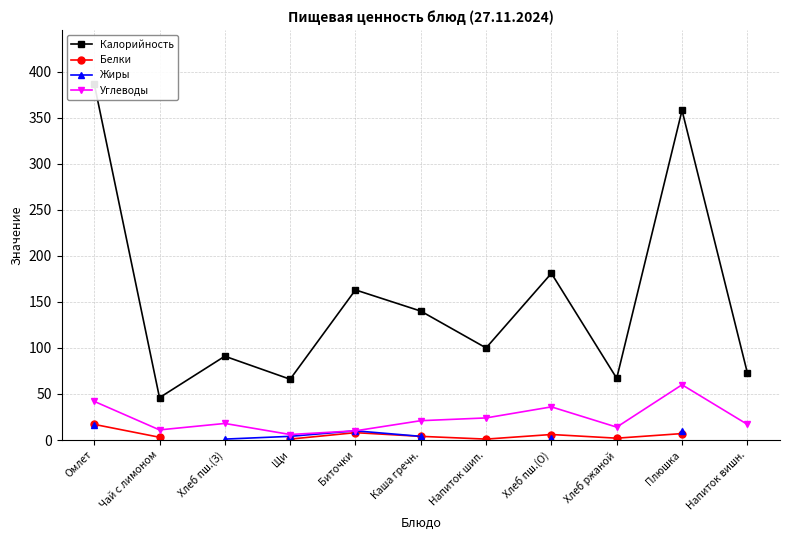

What is the average value of the Углеводы series?

24